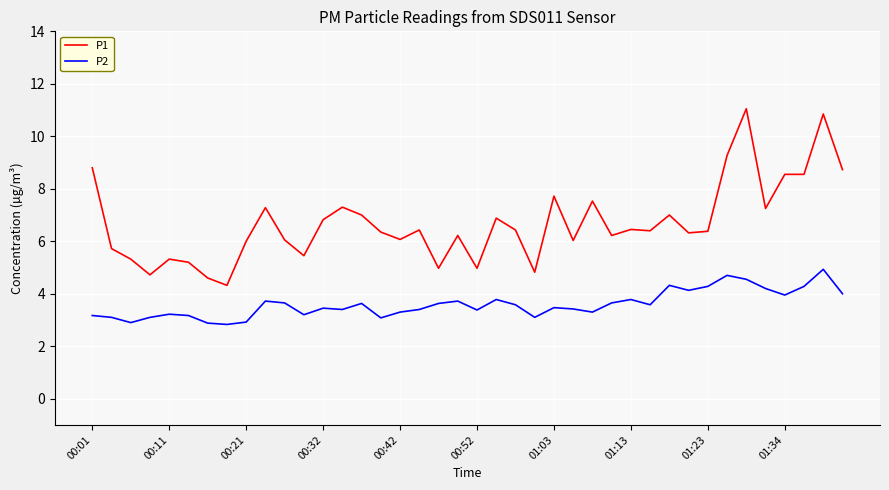

What is the maximum value shown in the chart?

11.1